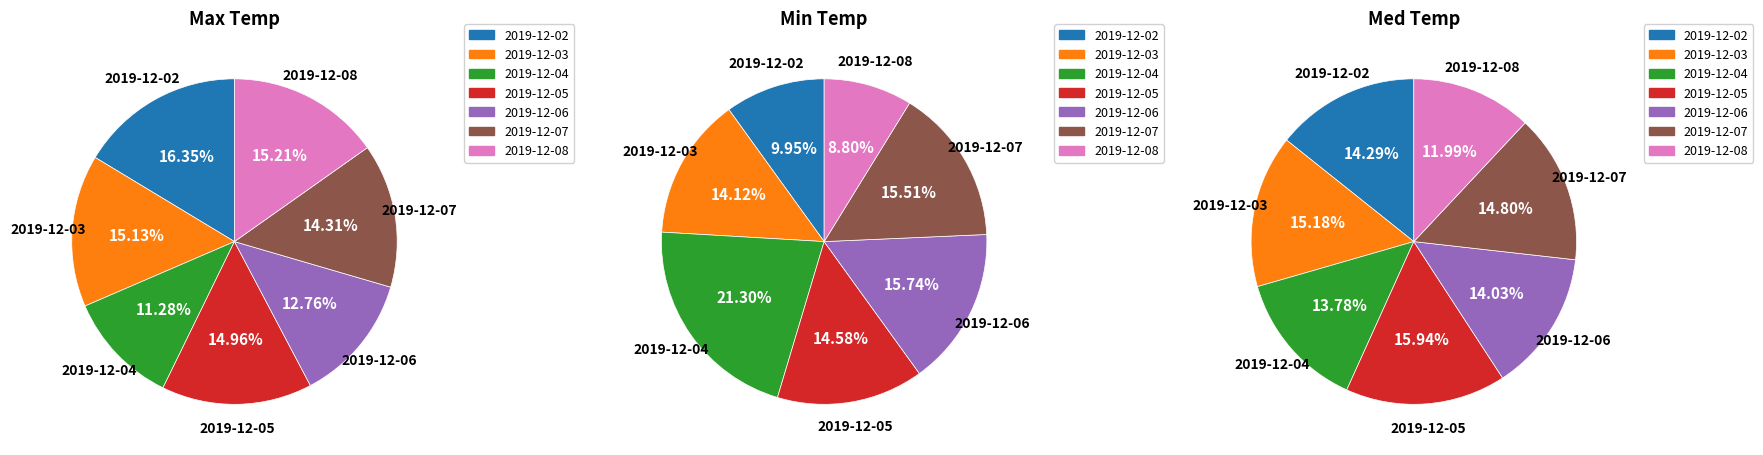

True or false: 2019-12-08 accounts for 12% of the total.

True